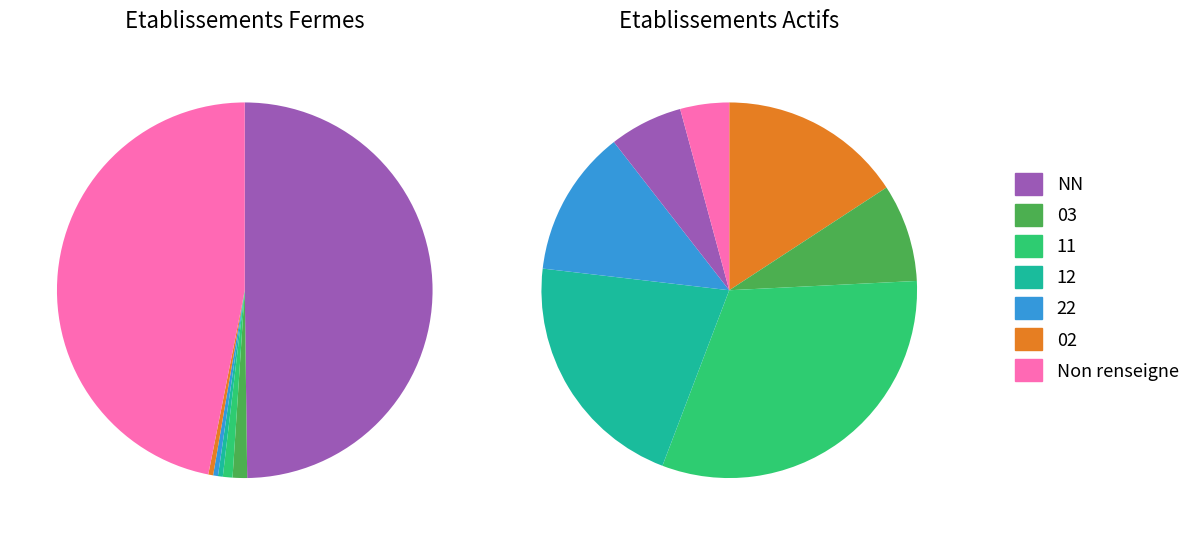

How many segments does this pie chart have?

7